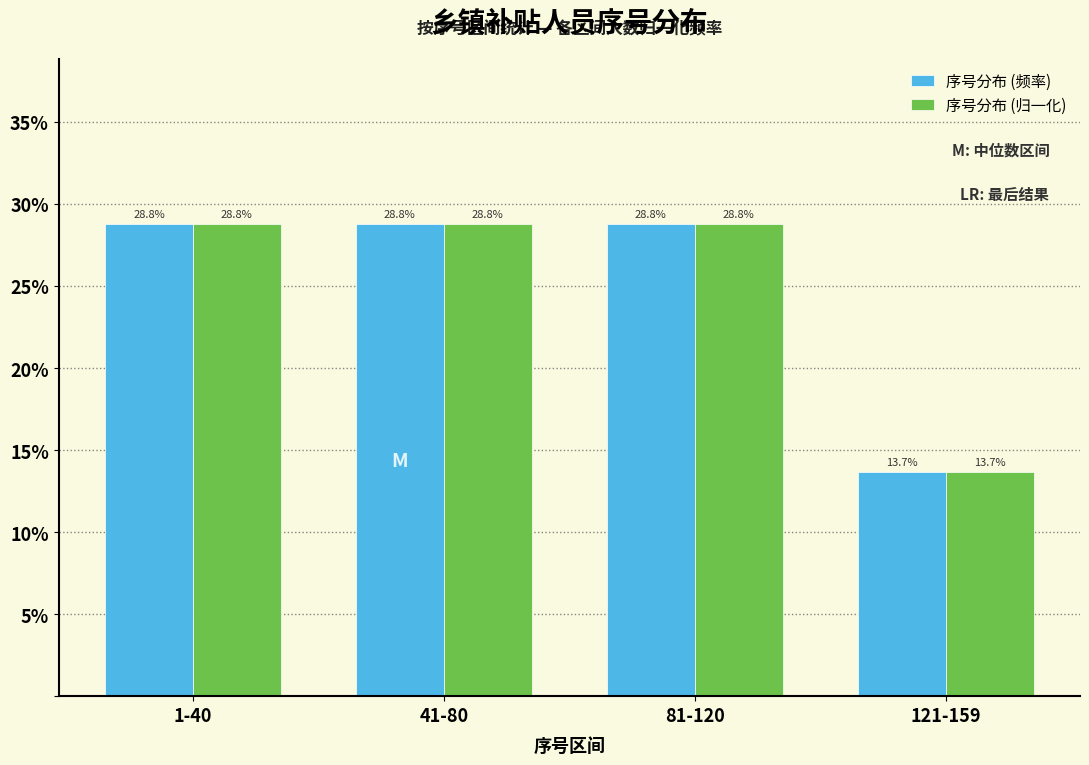

Reading left to right, what are all the values shown in this chart?

序号分布 (频率): 1-40=28.8	41-80=28.8	81-120=28.8	121-159=13.7
序号分布 (归一化): 1-40=28.8	41-80=28.8	81-120=28.8	121-159=13.7